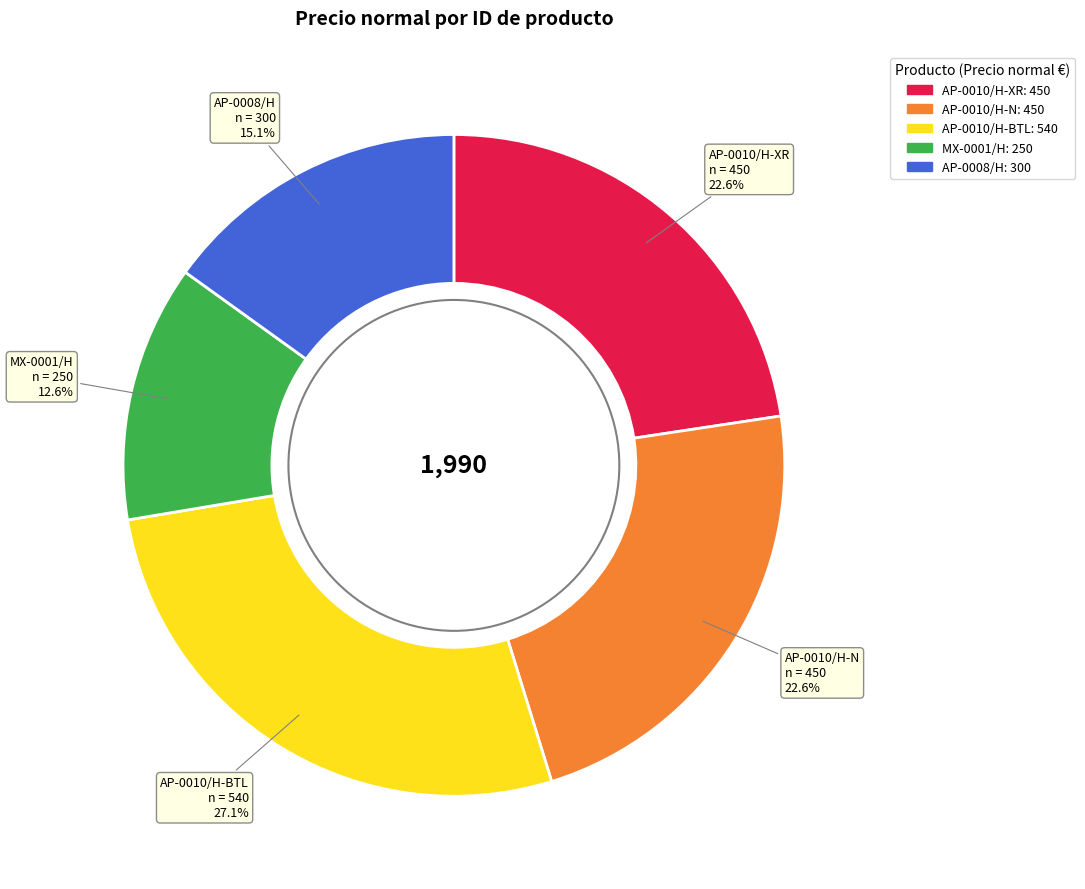

Combined, what portion of the pie is AP-0010/H-N and AP-0010/H-XR?

45.2%